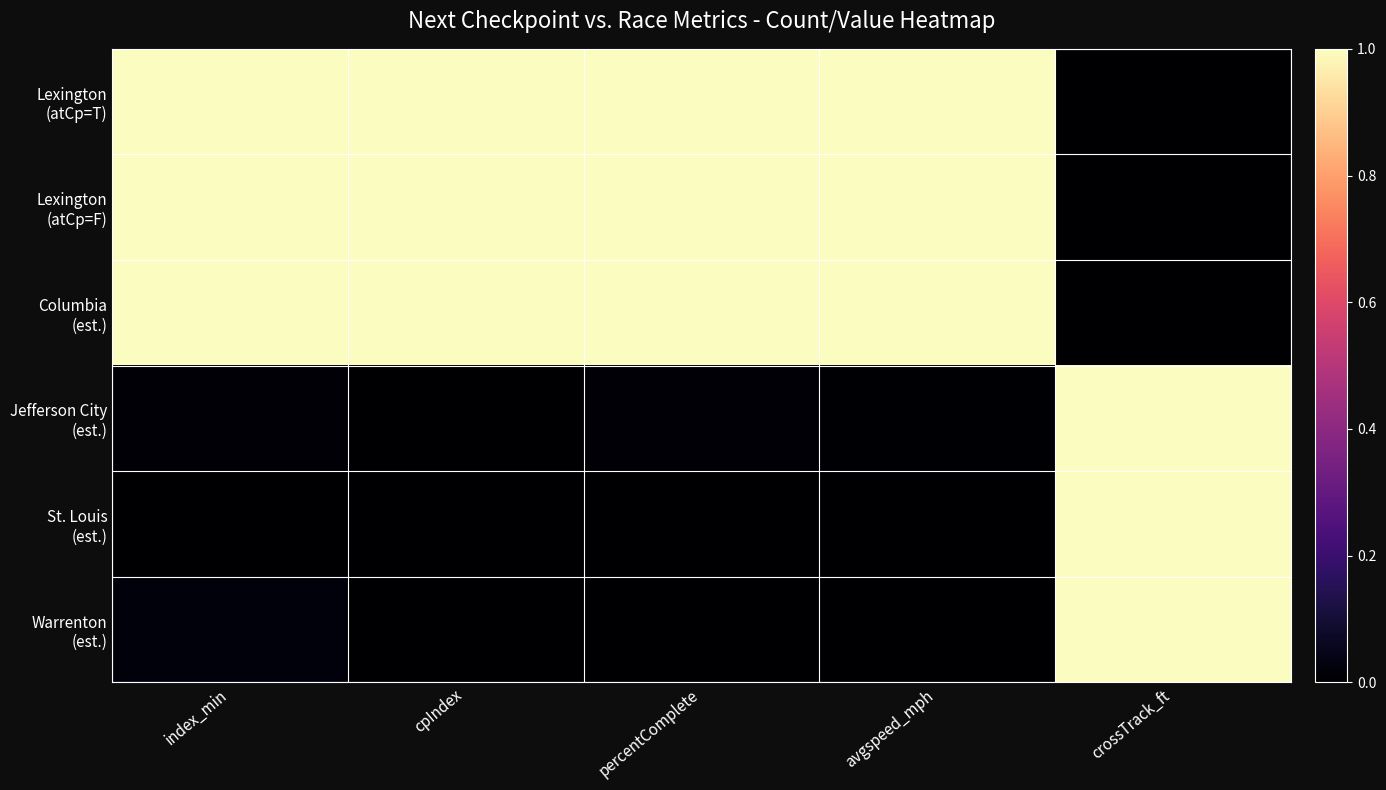

At which category is the sum across all series the highest?

index_min